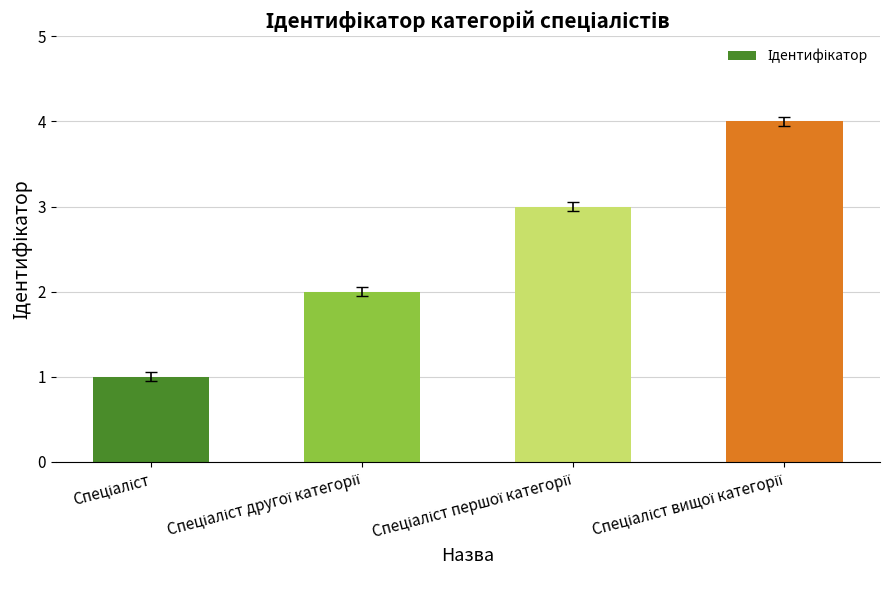

What is the difference between the maximum and minimum values?

3